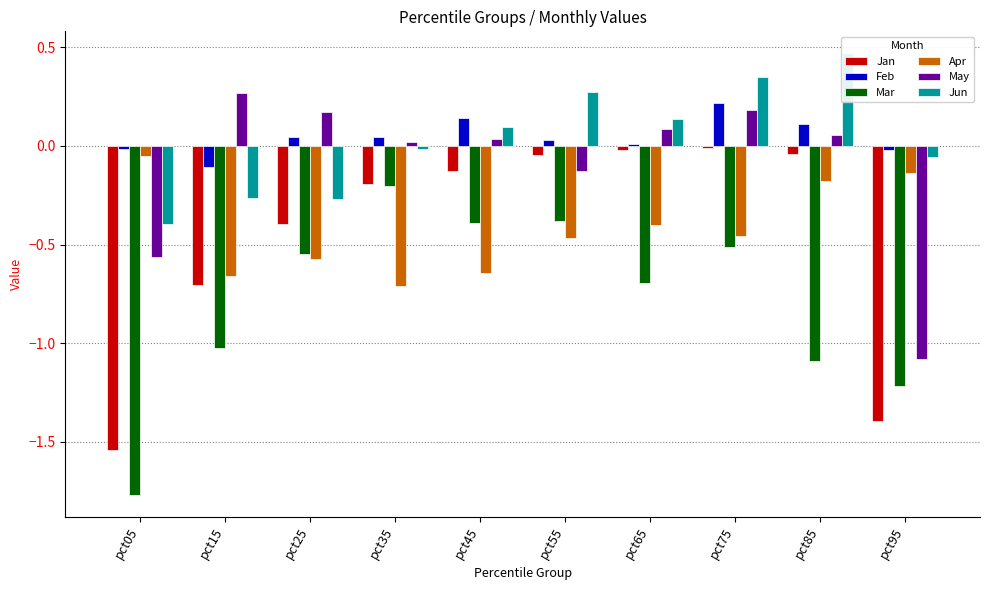

At which label does Feb first exceed 0?

pct25